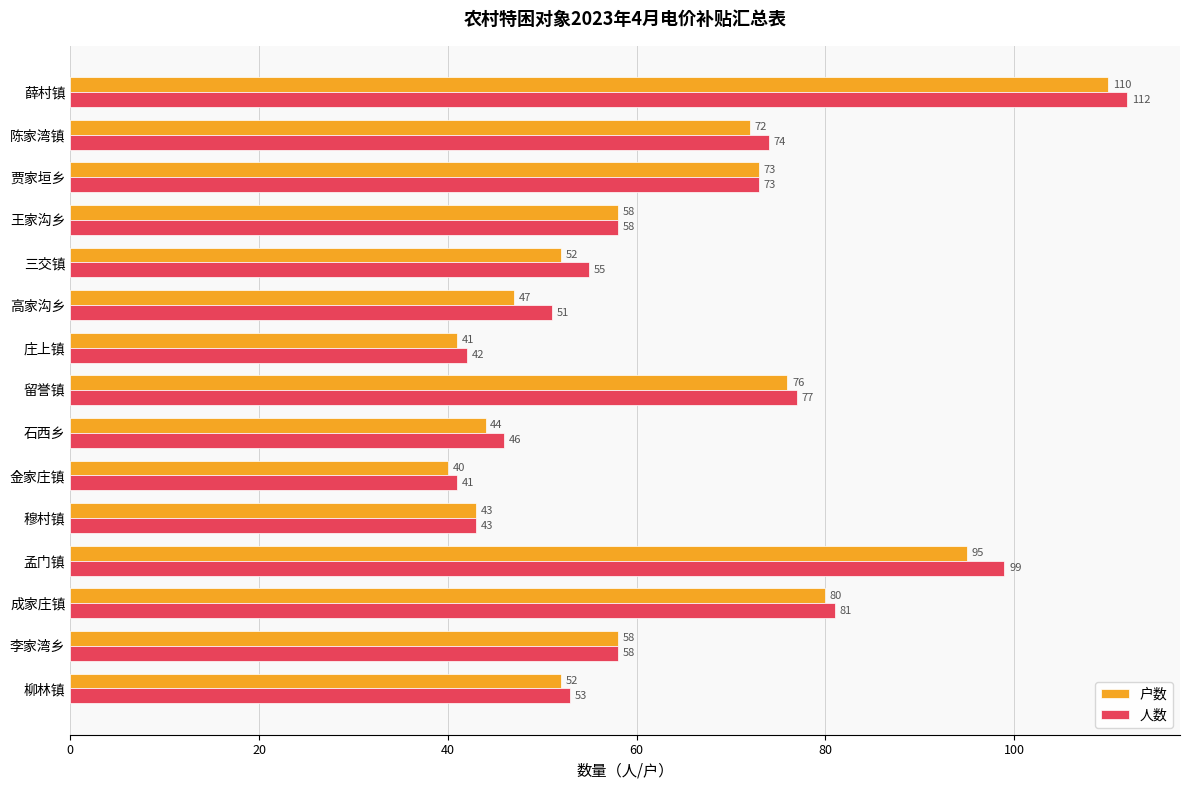

Rank the series by their maximum value, from highest to lowest.

人数, 户数